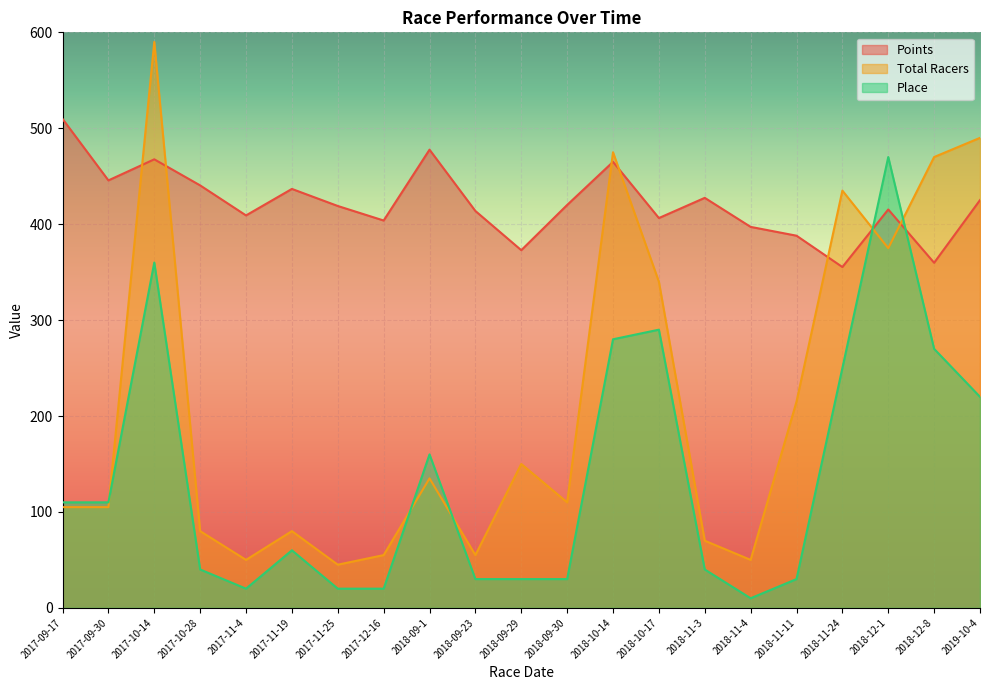

Where is the first local maximum for Points?

2017-10-14